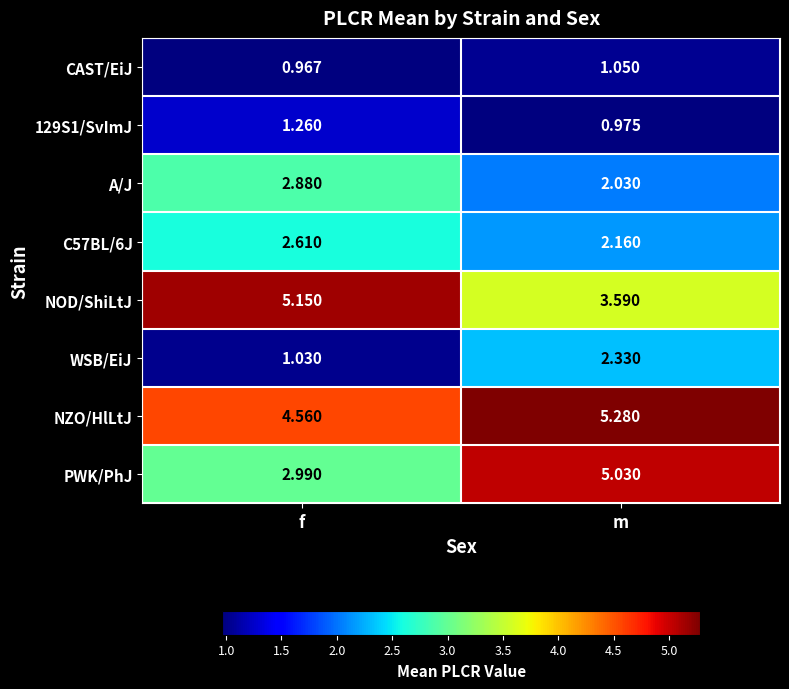

Which series has the largest total across all categories?

NZO/HlLtJ